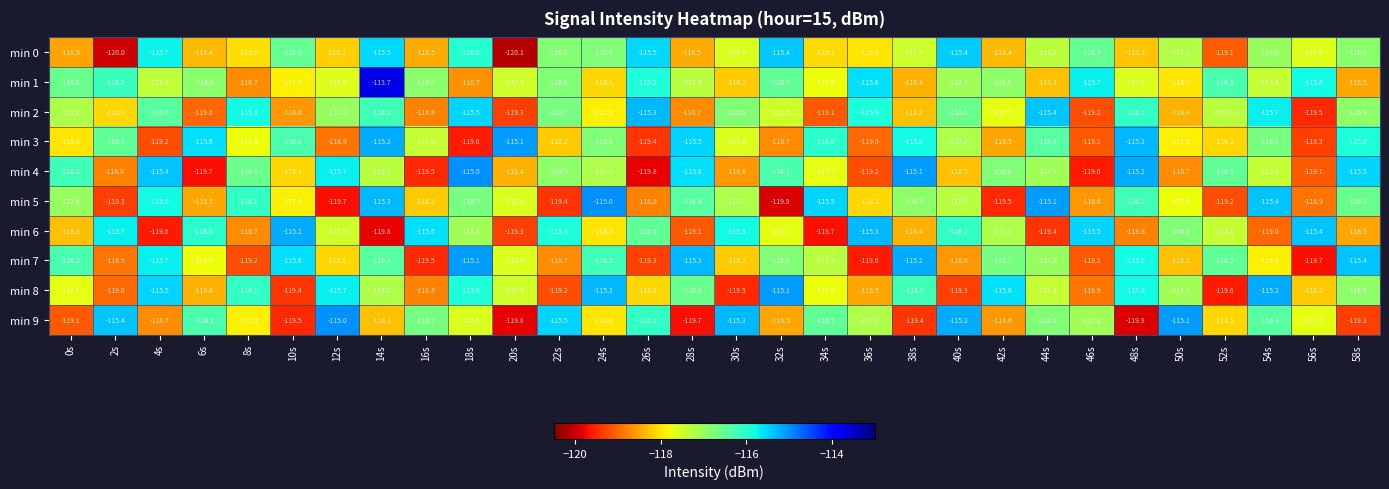

Which series has the largest total across all categories?

min 1